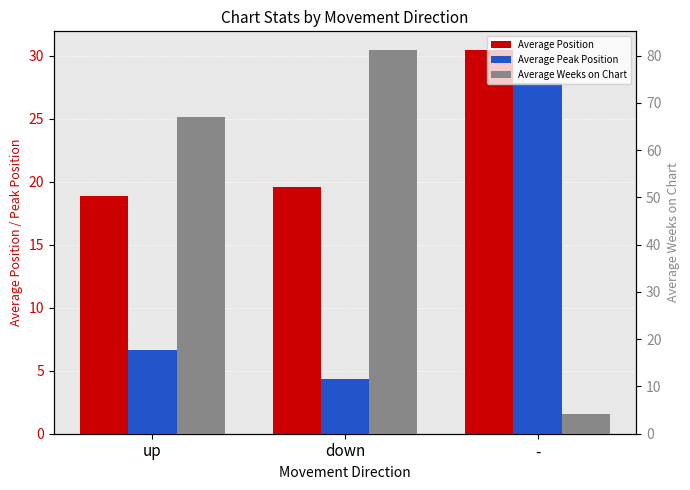

How many data points in Average Position are above 19?

2